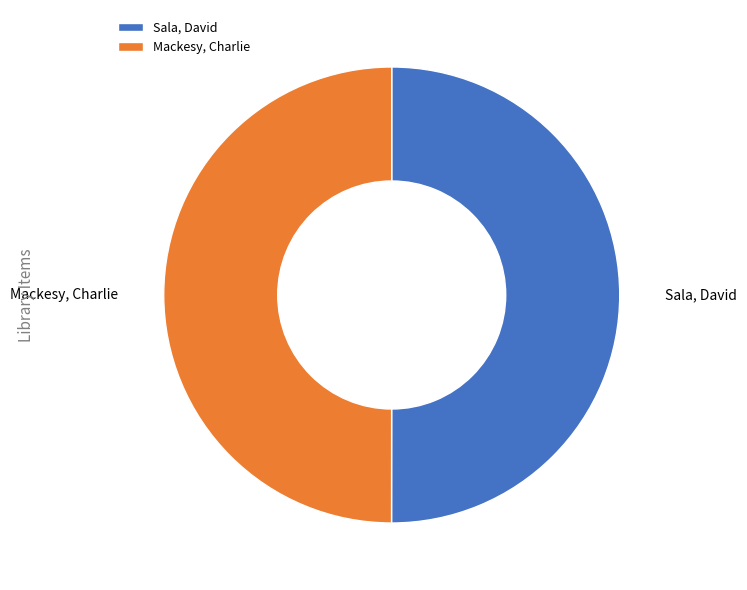

What is the ratio of the value at Mackesy, Charlie to the value at Sala, David?

1.0